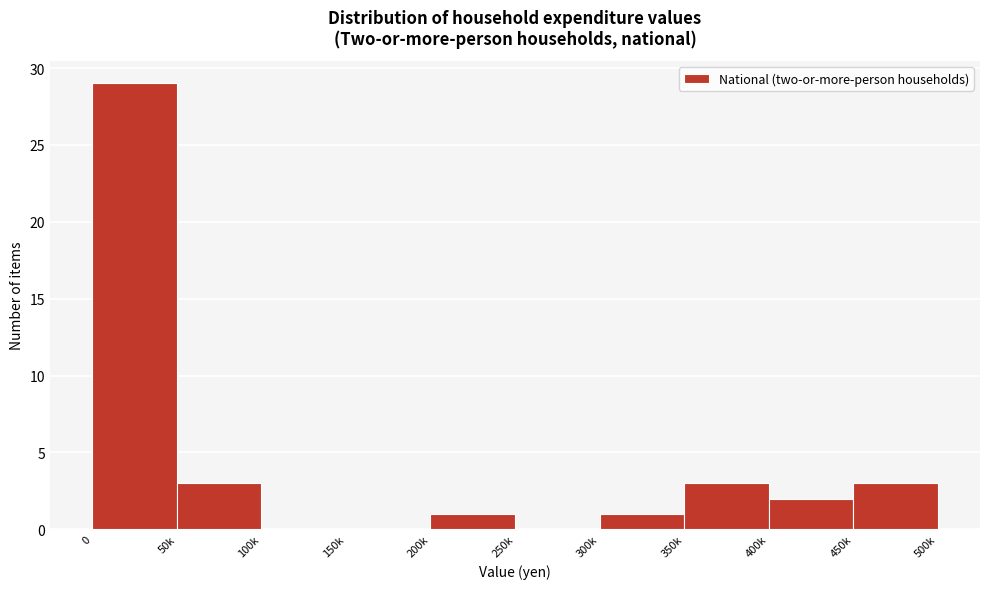

Reading right to left, transcribe all the data shown in this chart.

450k=3	400k=2	350k=3	300k=1	250k=0	200k=1	150k=0	100k=0	50k=3	0=29